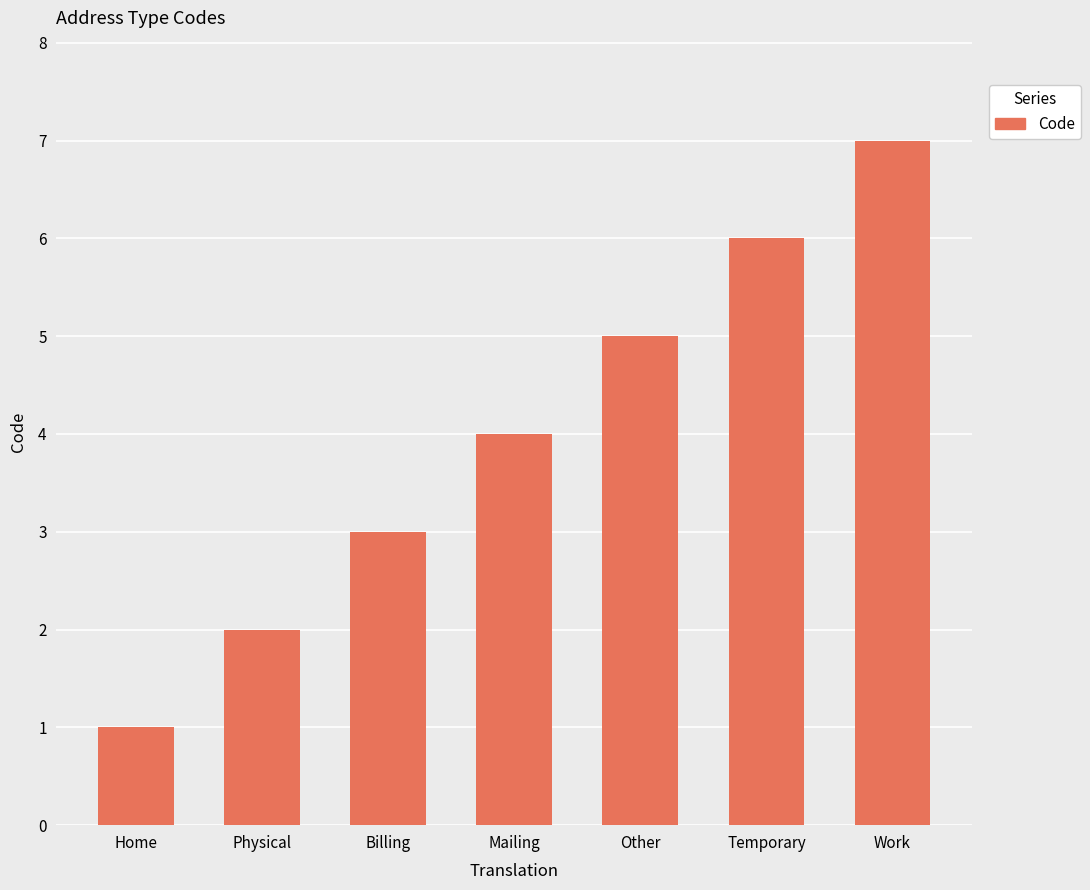

What is the smallest value displayed?

1